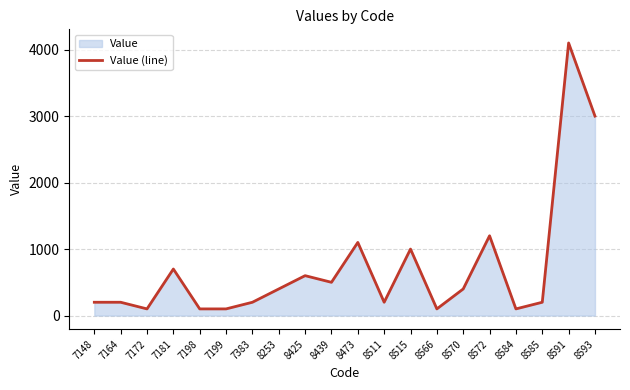

Where is the first local maximum?

7181